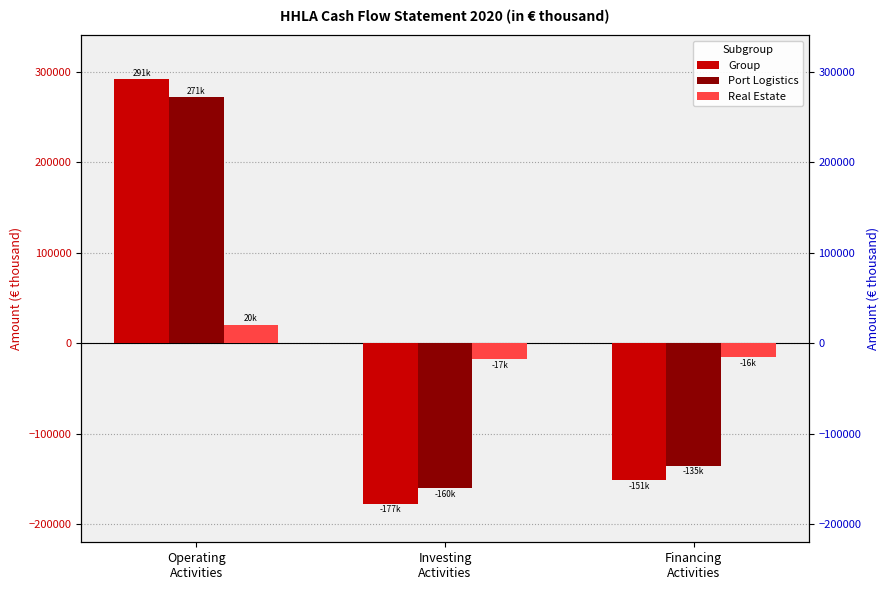

Is the value of Real Estate at Investing
Activities greater than the value of Port Logistics at Operating
Activities?

No